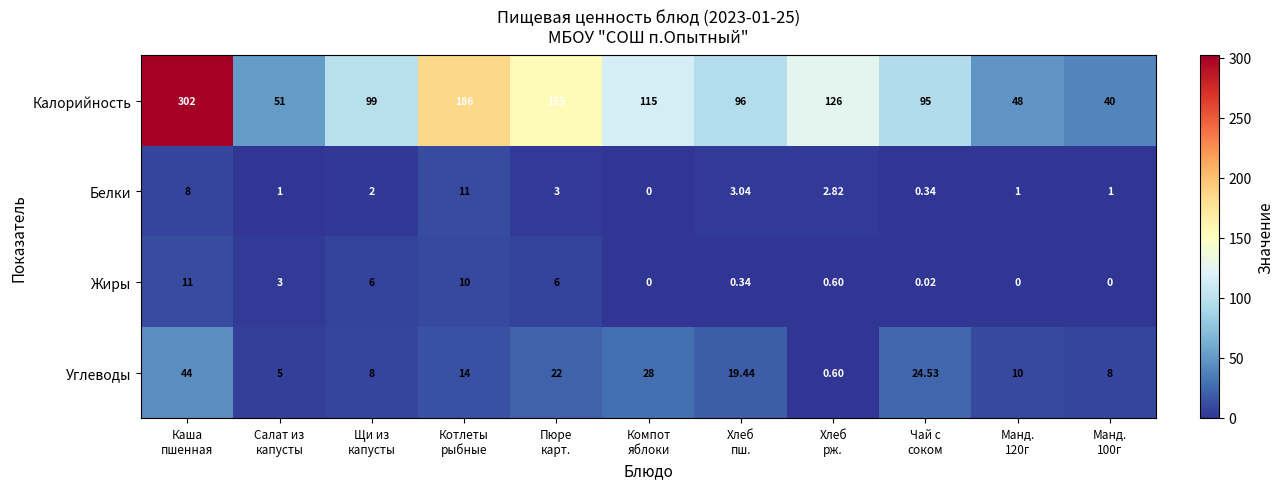

Which series has the largest range (max minus min)?

Калорийность